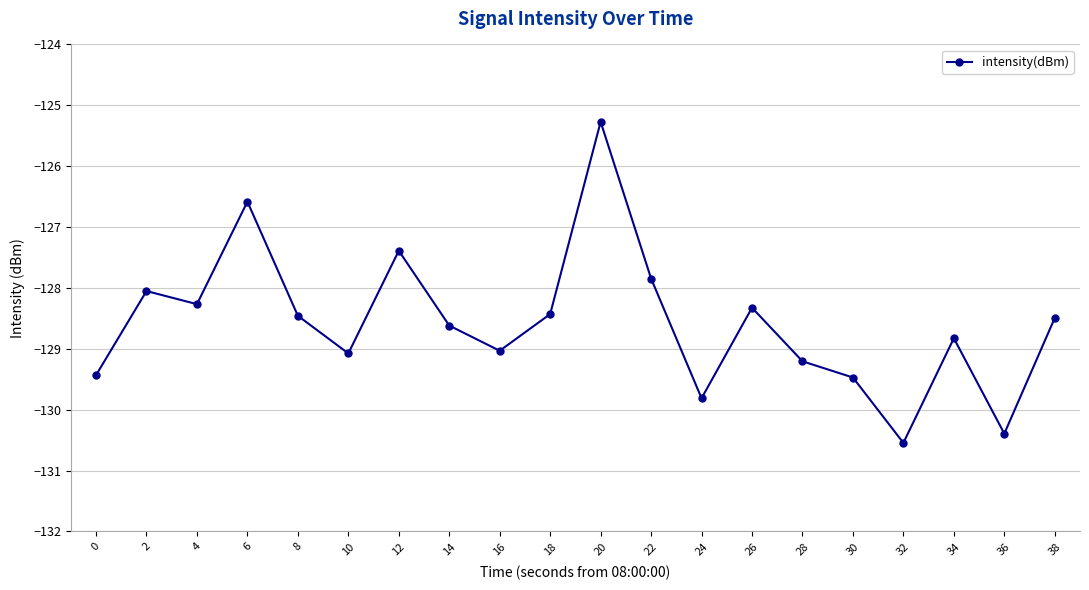

How many interior local valleys (lower than both neighbors) does the data have?

6